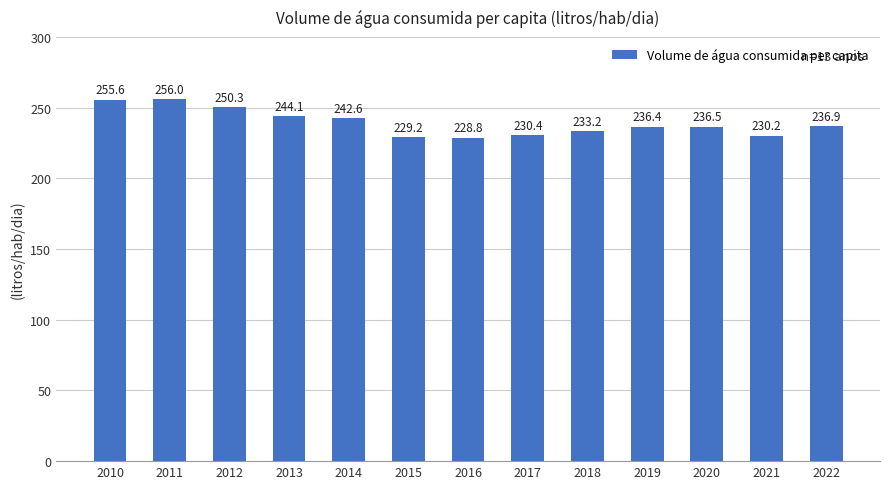

What is the value of the 2nd bar from the left?

256.0